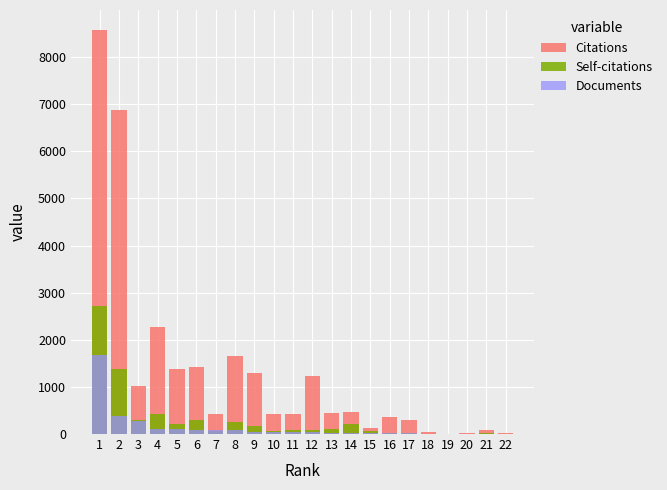

Reading left to right, extract all data points from this chart.

Citations: 1=8570	2=6866	3=1027	4=2280	5=1375	6=1432	7=426	8=1654	9=1287	10=416	11=421	12=1232	13=454	14=469	15=138	16=361	17=295	18=33	19=7	20=14	21=90	22=20
Self-citations: 1=2708	2=1388	3=299	4=435	5=206	6=292	7=59	8=249	9=172	10=70	11=90	12=96	13=102	14=211	15=66	16=32	17=31	18=4	19=3	20=6	21=13	22=1
Documents: 1=1678	2=381	3=283	4=116	5=99	6=90	7=83	8=78	9=52	10=49	11=39	12=36	13=32	14=32	15=16	16=15	17=14	18=9	19=6	20=5	21=4	22=3